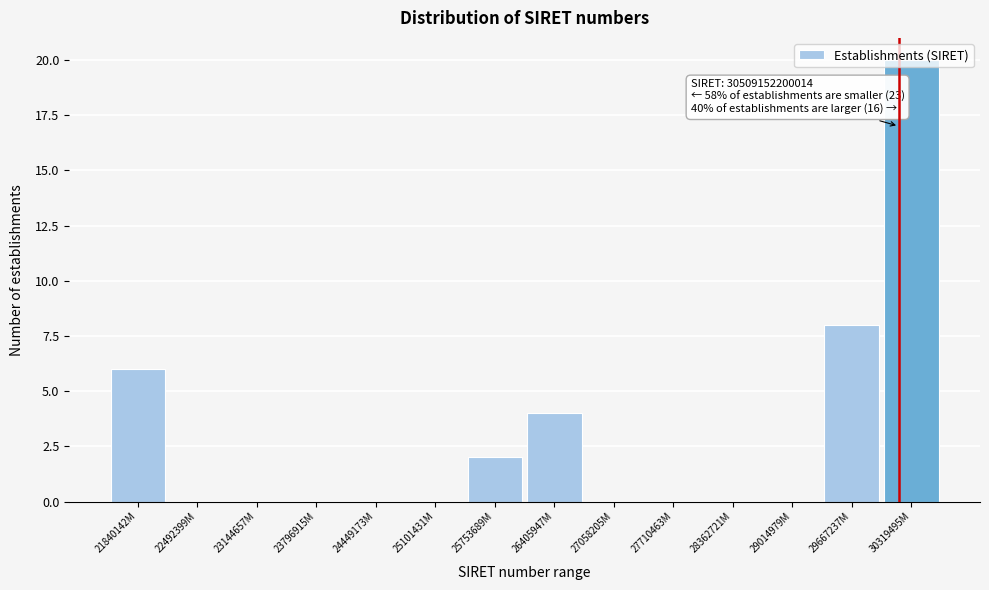

What is the maximum value shown in the chart?

20